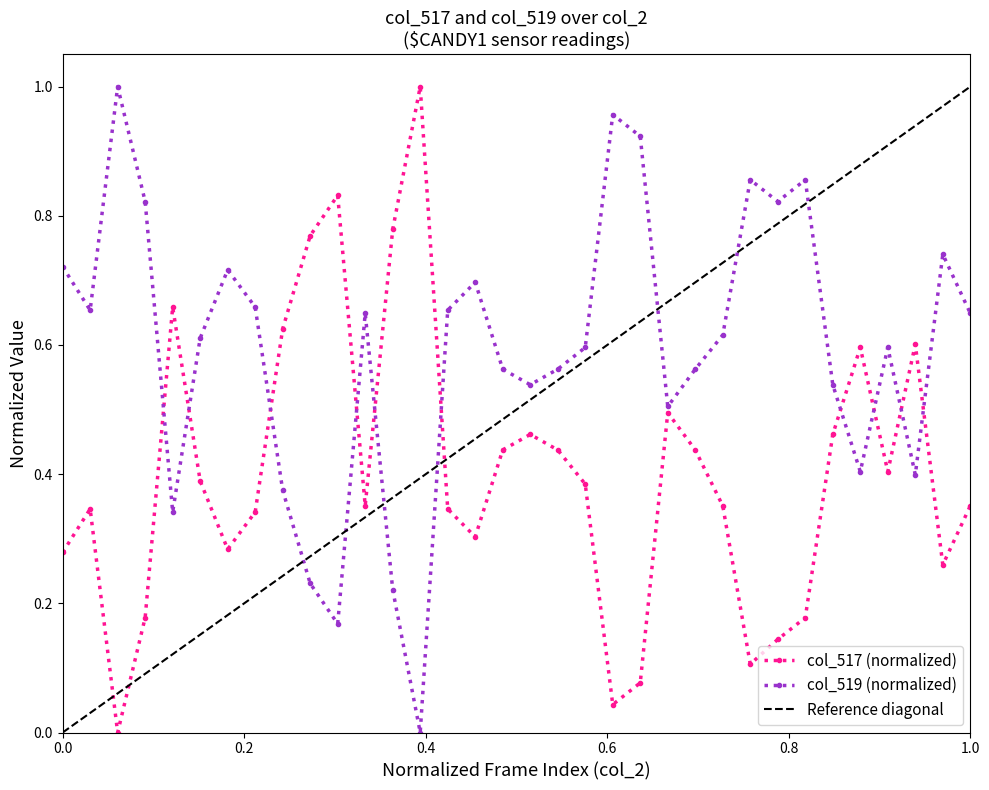

What is the value of the col_519 point at the 31st from the left?

0.6